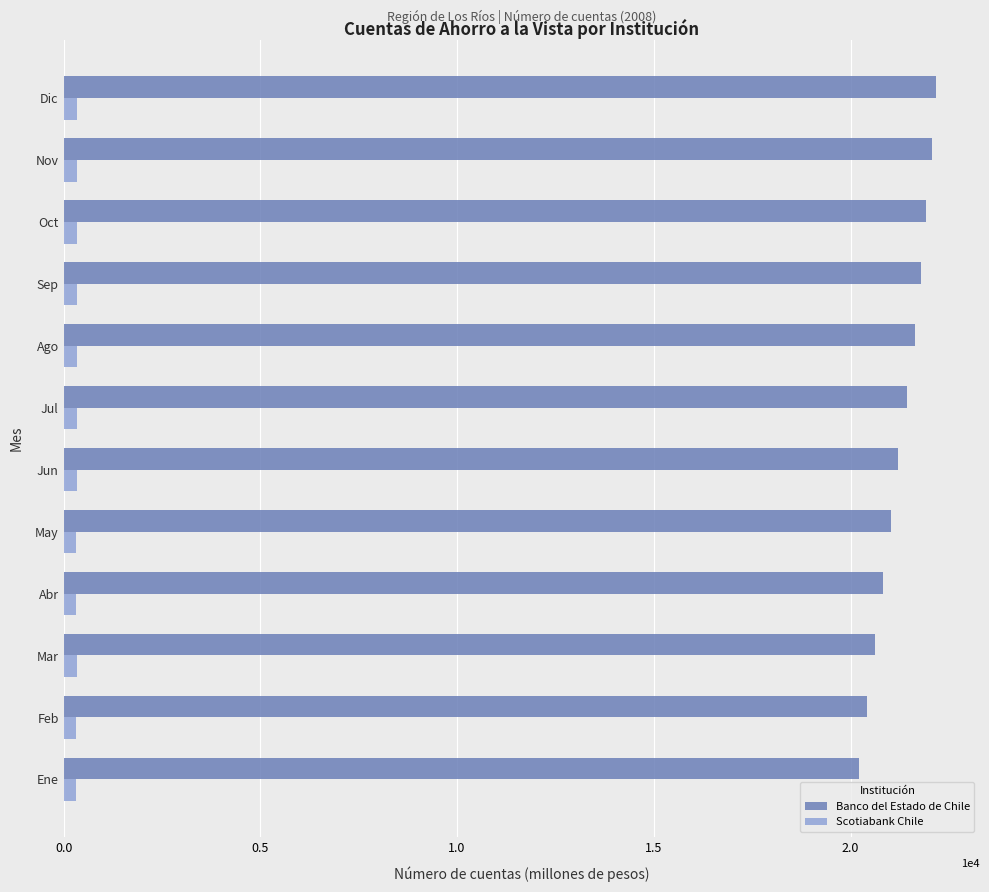

Which series has the widest spread of values?

Banco del Estado de Chile